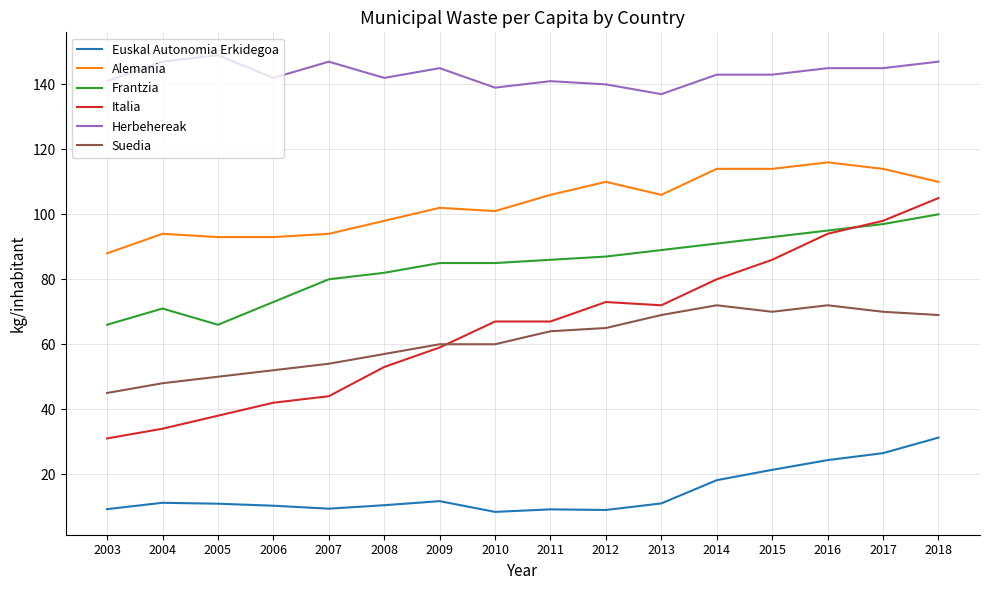

What are all the series names shown in the legend?

Euskal Autonomia Erkidegoa, Alemania, Frantzia, Italia, Herbehereak, Suedia